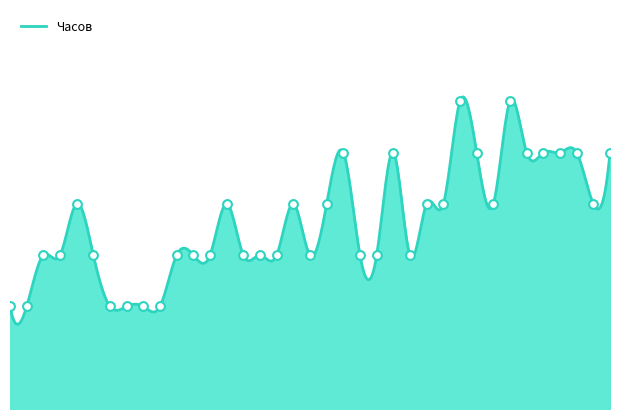

What is the ratio of the value at Б1.О.17 to the value at Б1.В.7-1?

0.6